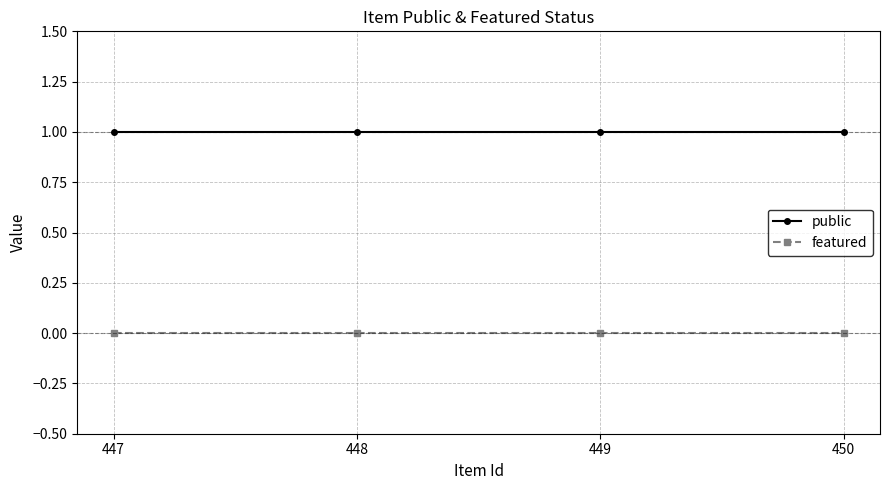

What value does the public series have at 448?

1